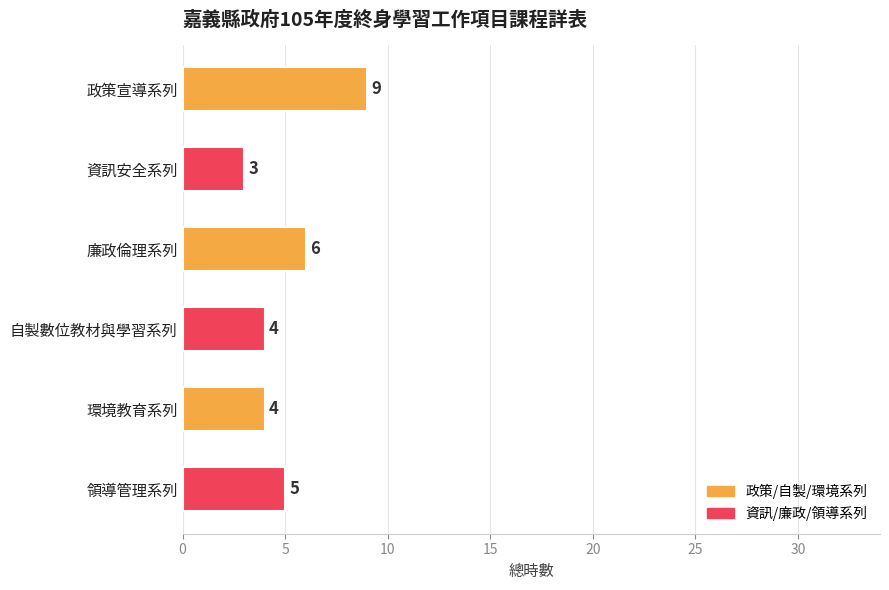

Is it true that the value at 自製數位教材與學習系列 is 2?

False